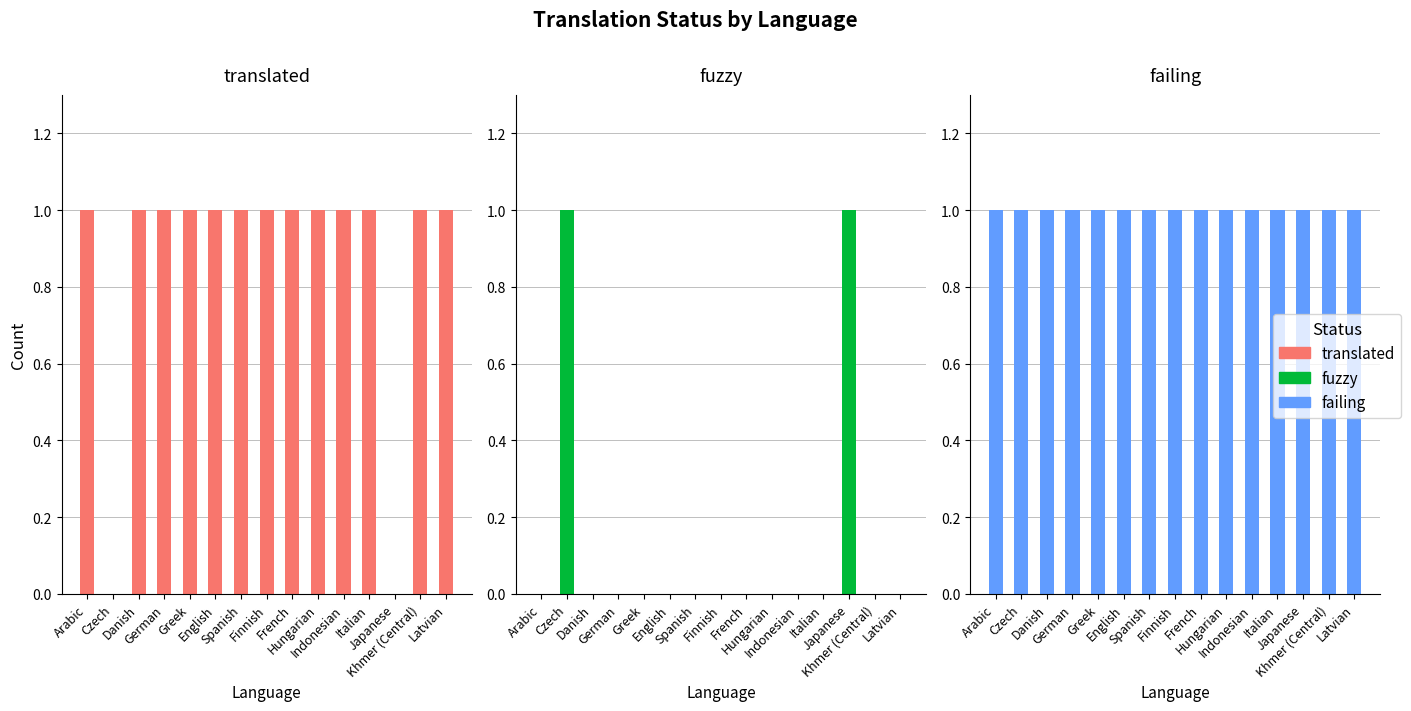

What is the sum of all failing values?

15